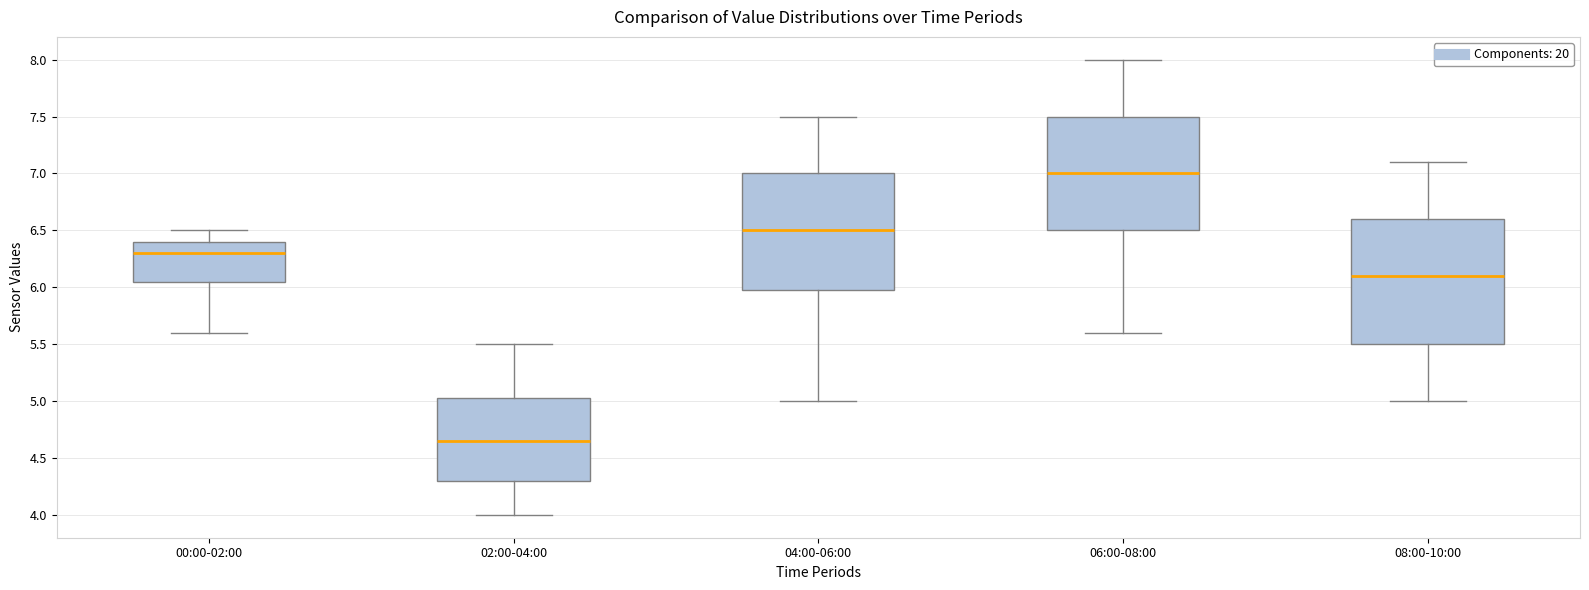

Reading left to right, transcribe this box plot: for each box, give where its median line is, the range the box spans, and where its two whiskers end, as read against the y-axis. The values are not printed on the chart, so give them approximately, as read against the axis.

00:00-02:00: median 6.30, box 6.05 to 6.40, whiskers 5.60 to 6.50
02:00-04:00: median 4.65, box 4.30 to 5.05, whiskers 4.00 to 5.50
04:00-06:00: median 6.50, box 6.00 to 7.00, whiskers 5.00 to 7.50
06:00-08:00: median 7.00, box 6.50 to 7.50, whiskers 5.60 to 8.00
08:00-10:00: median 6.10, box 5.50 to 6.60, whiskers 5.00 to 7.10